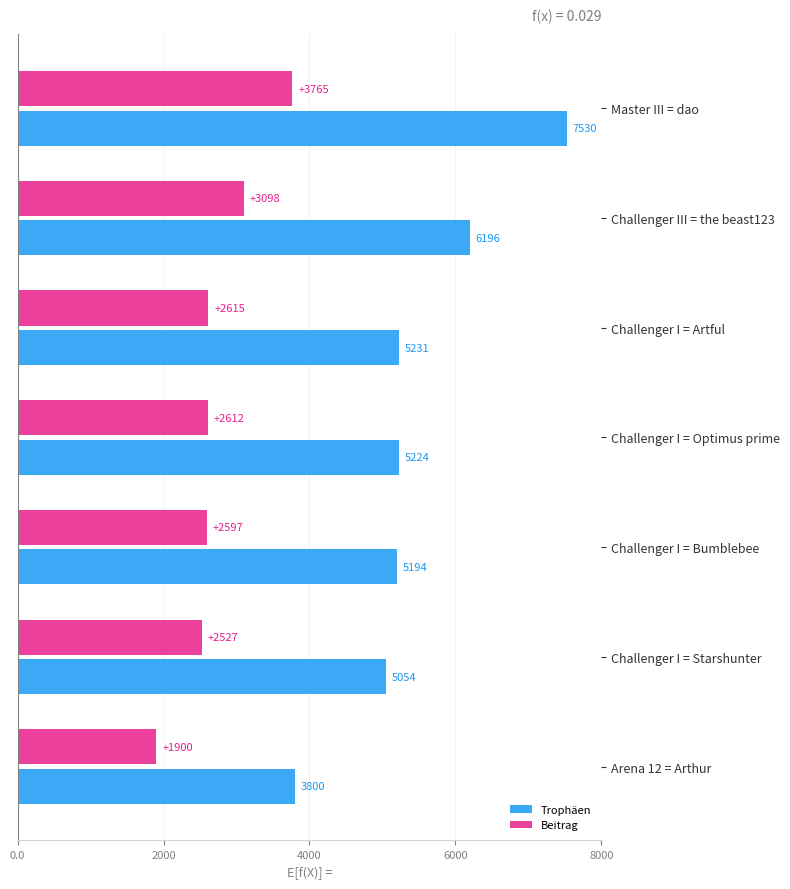

Which category has the lowest value across all series?

Arena 12 = Arthur